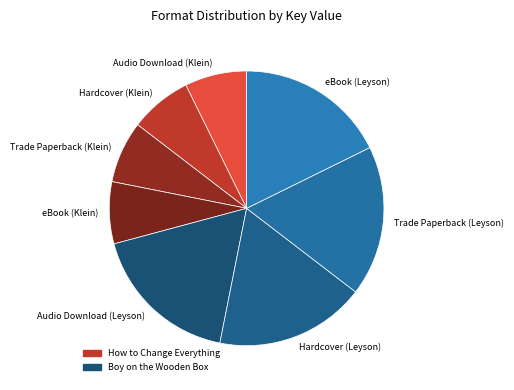

How many slices are in this pie chart?

8